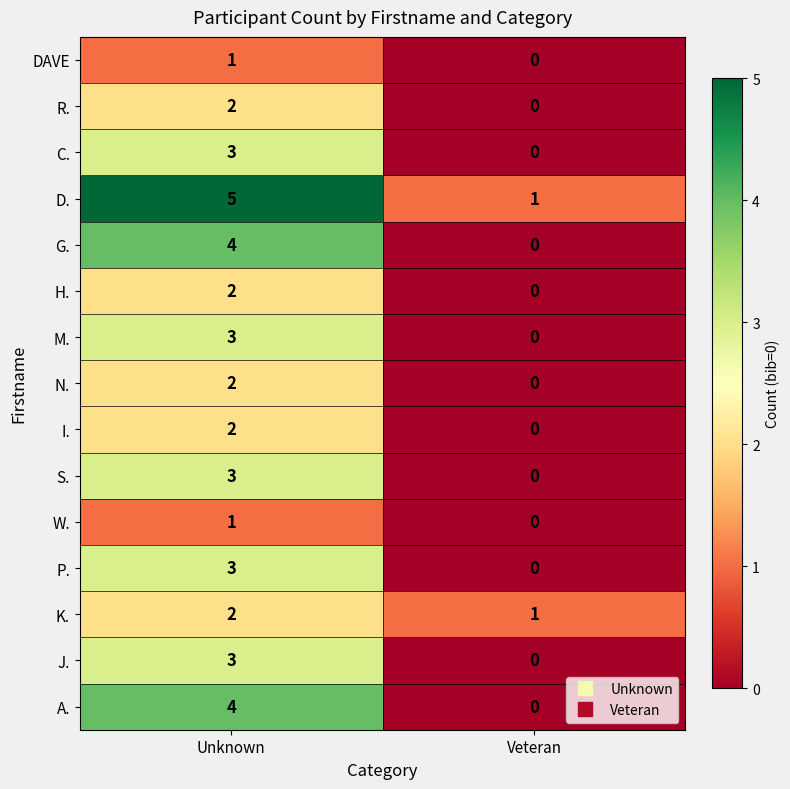

Which category has the lowest value in the N. series?

Veteran